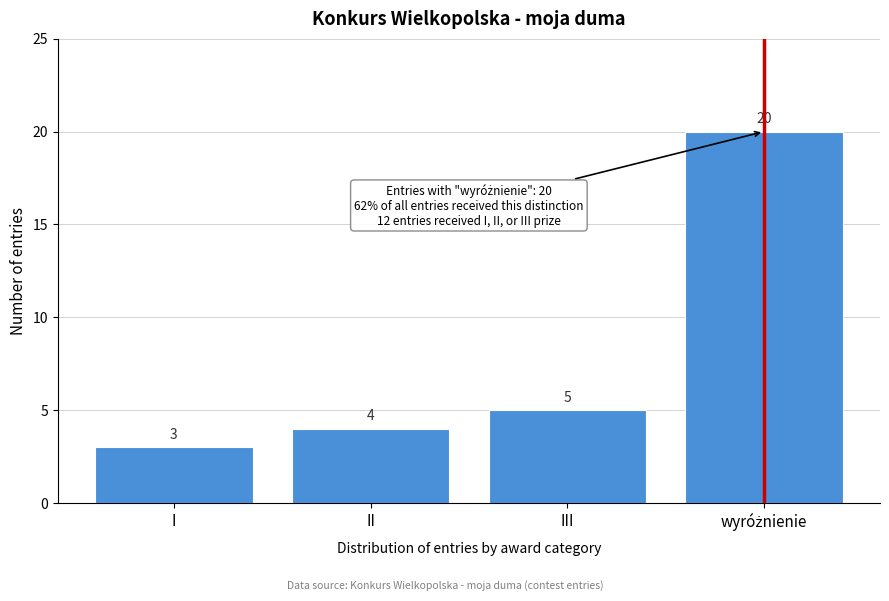

Reading left to right, transcribe all the data shown in this chart.

3	4	5	20